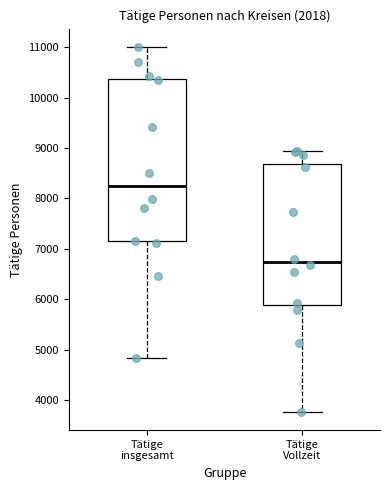

Where does the lower whisker of the box for Tätige Vollzeit end on the y-axis? The values are not printed on the chart, so give them approximately, as read against the axis.

3800